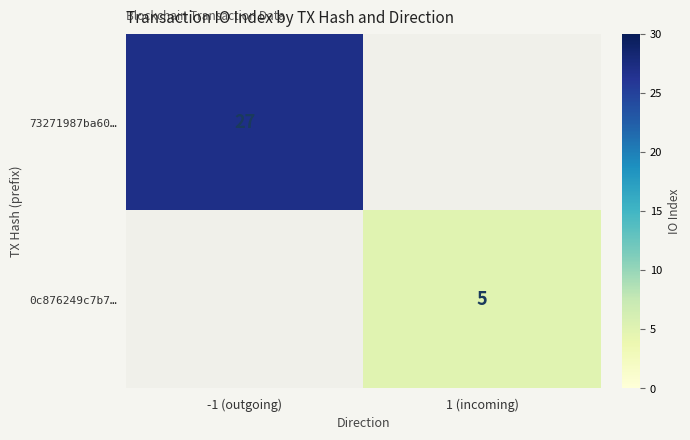

True or false: 0c876249c7b7… has a value of 3 at 1 (incoming).

False